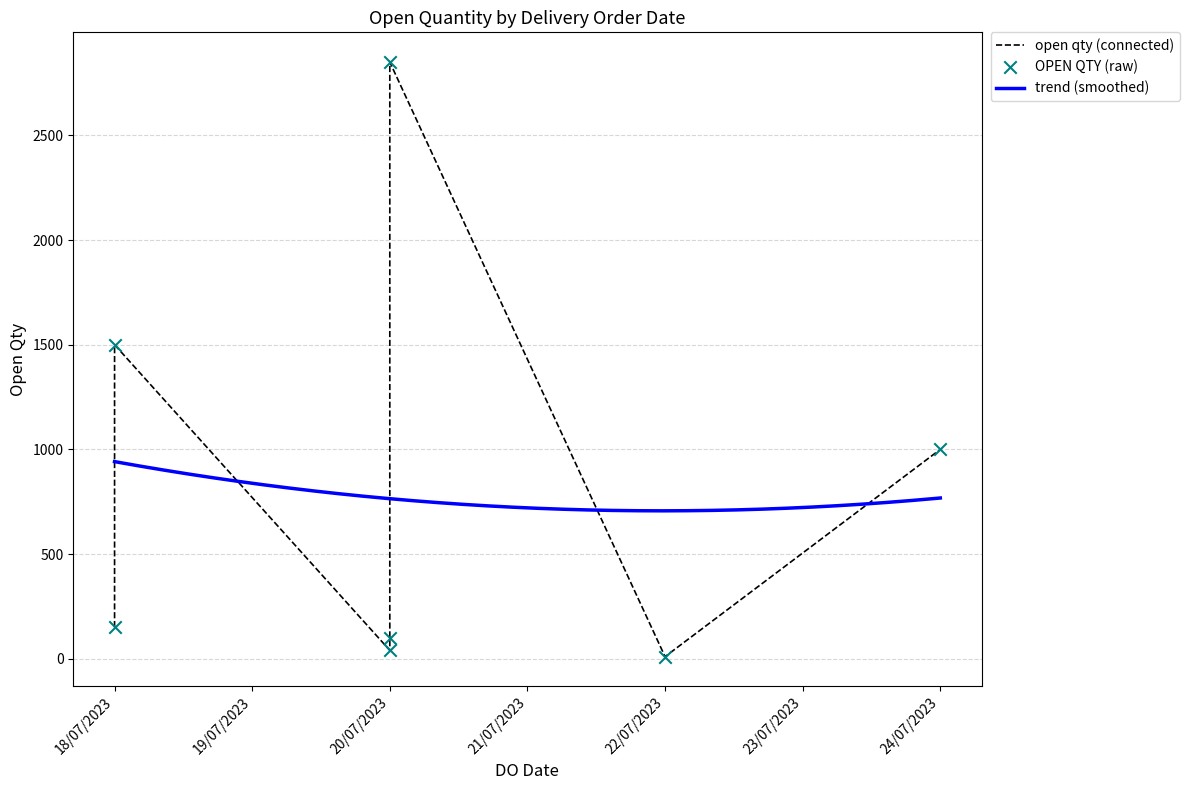

What is the change in value from 18/07/2023 to 22/07/2023?

-141